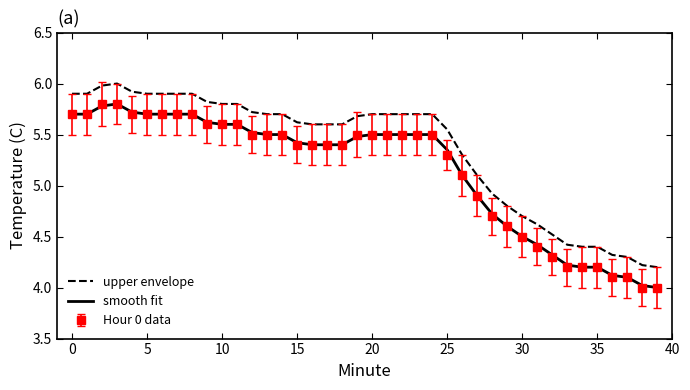

True or false: Hour 0 data and upper envelope intersect in this chart.

False